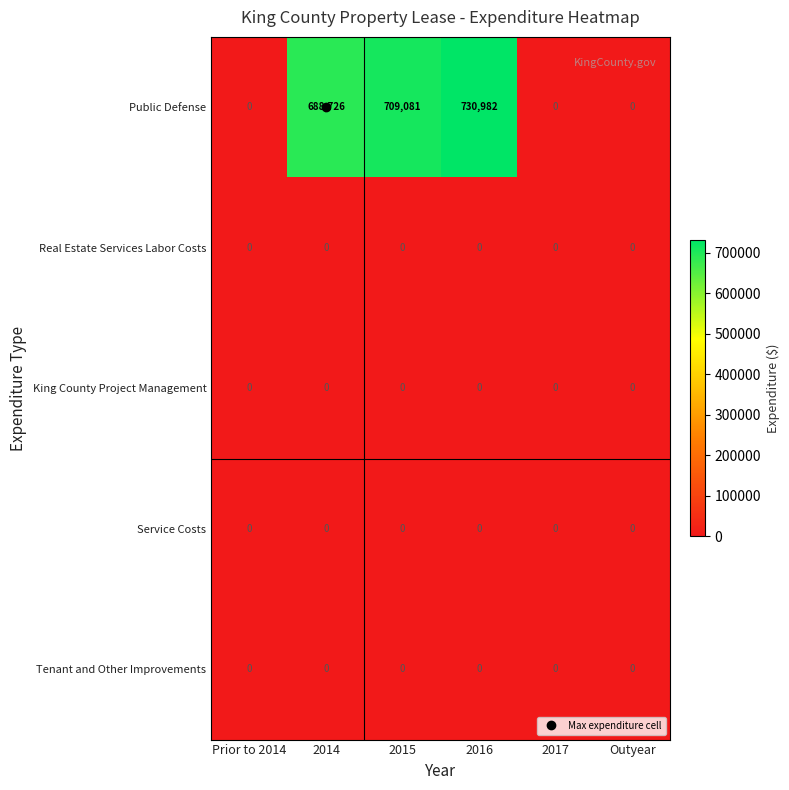

At which label is Public Defense closest to 365491?

2014